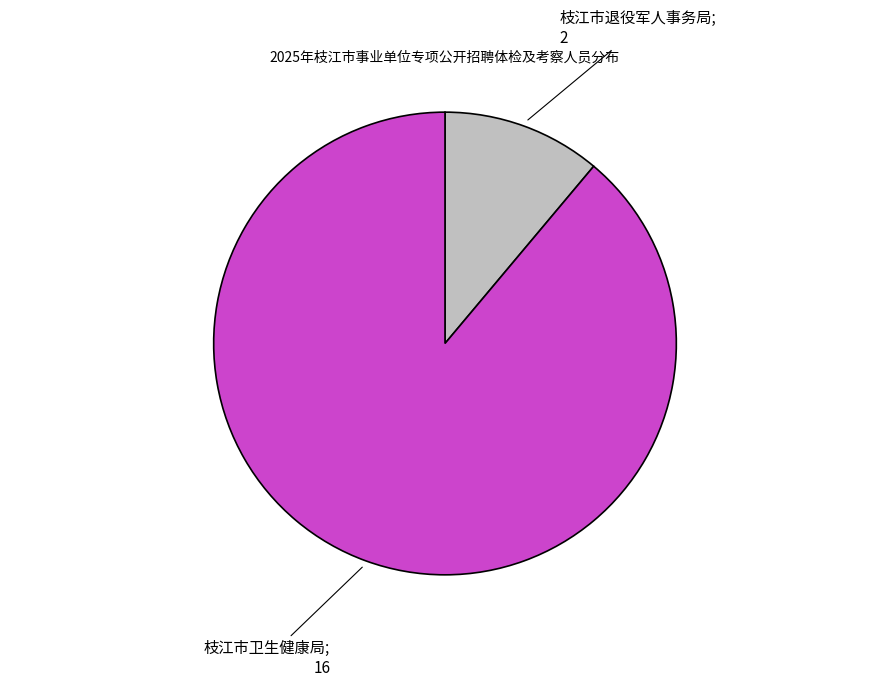

Which slice is the largest?

枝江市卫生健康局